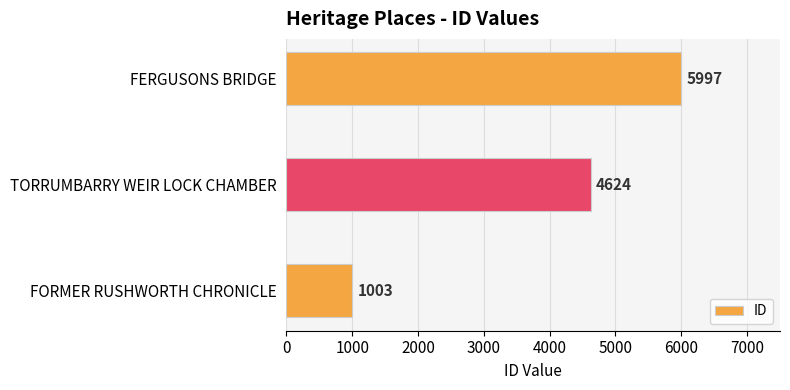

Where is the data nearest to the value 3500?

TORRUMBARRY WEIR LOCK CHAMBER